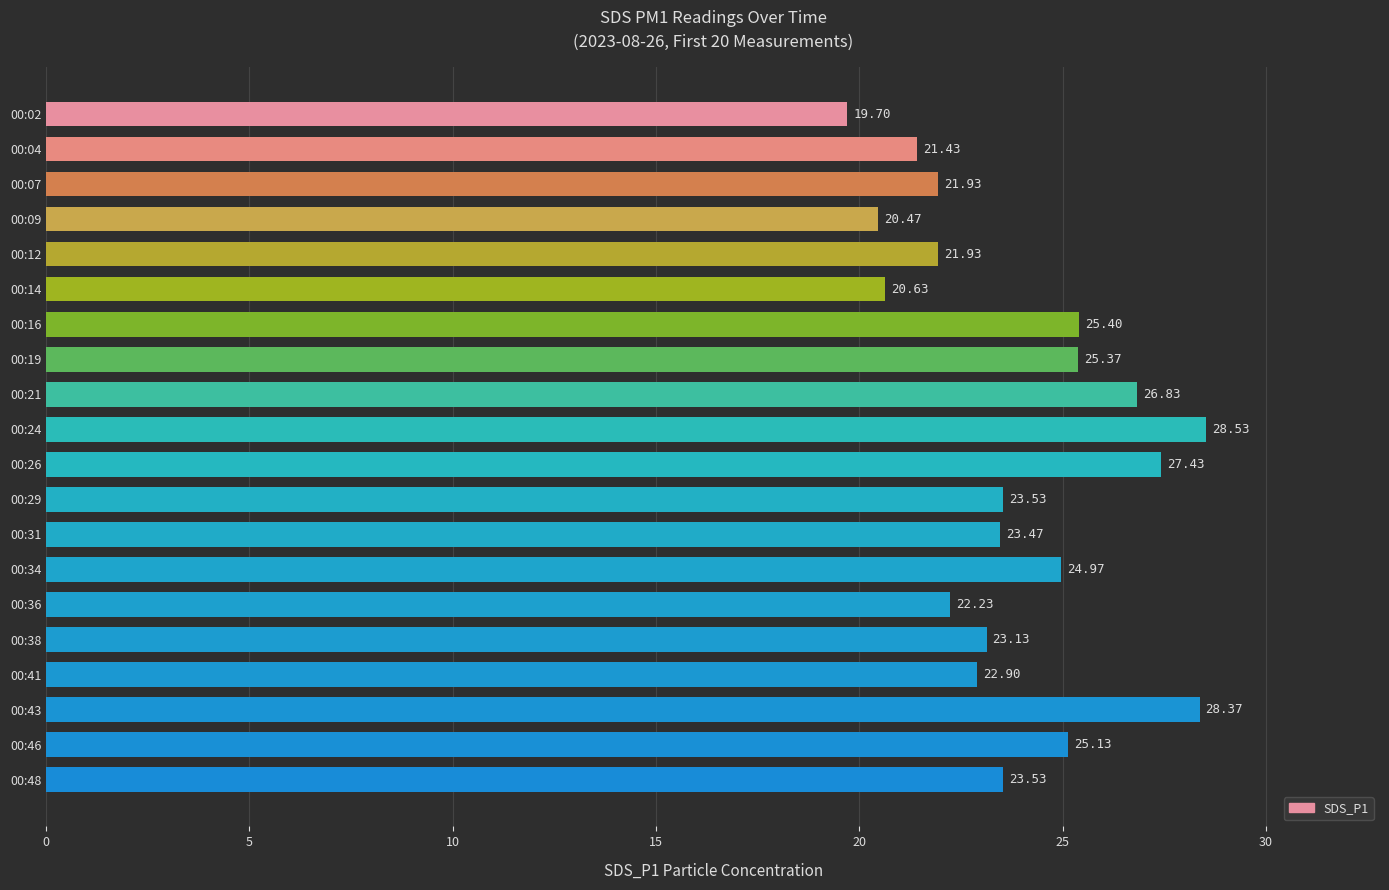

Which has a higher value, 00:46 or 00:26?

00:26